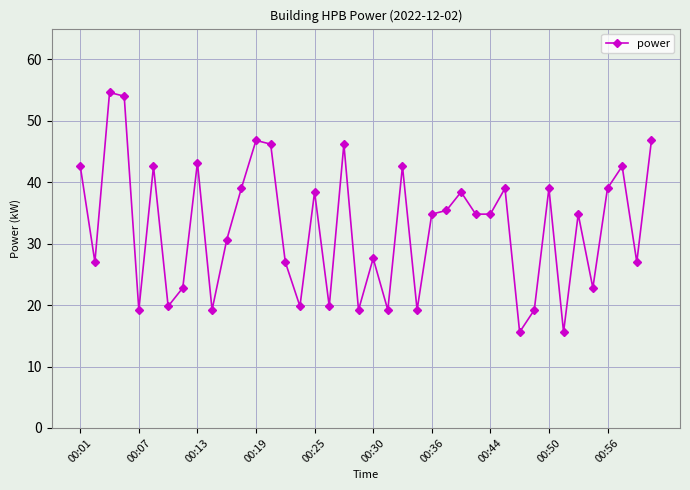

Reading left to right, list all the values displayed in this chart.

42.6	27.0	54.6	54.0	19.2	42.6	19.8	22.8	43.2	19.2	30.6	39.0	46.8	46.2	27.0	19.8	38.4	19.8	46.2	19.2	27.6	19.2	42.6	19.2	34.8	35.4	38.4	34.8	34.8	39.0	15.6	19.2	39.0	15.6	34.8	22.8	39.0	42.6	27.0	46.8